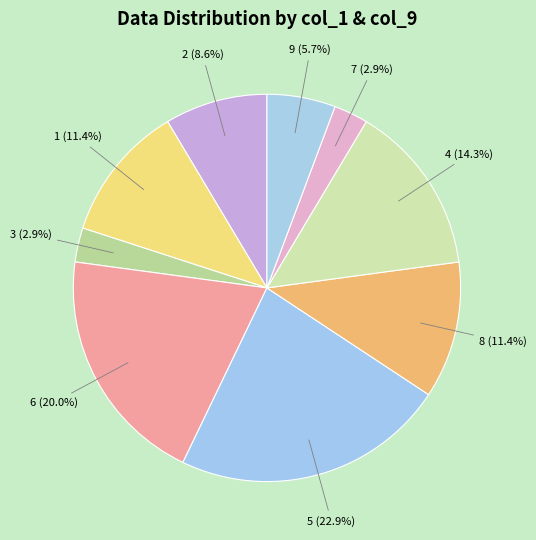

Do 5 and 8 together represent more than half of the pie?

No